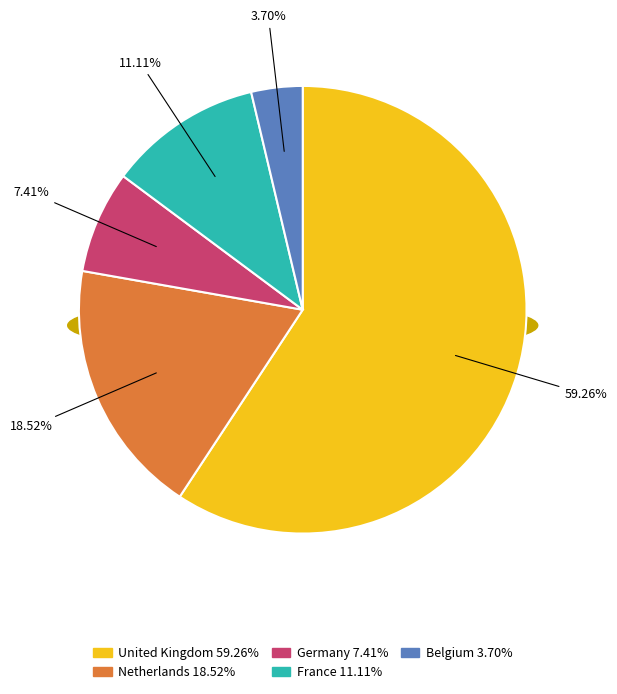

To the nearest percent, what is the difference between the largest and smallest slice percentages?

56%